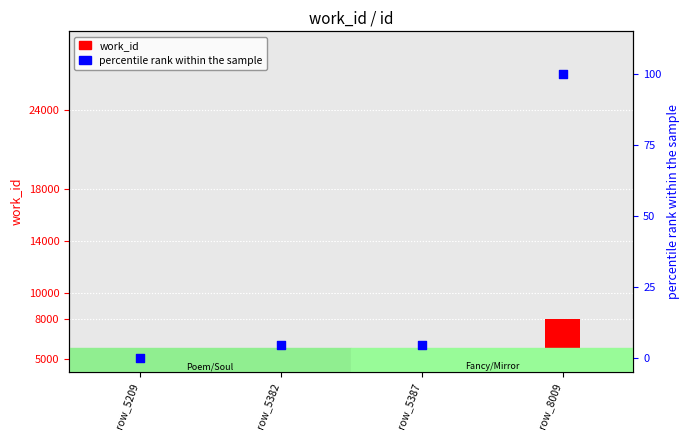

Which series contains the lowest Y value?

percentile rank (id within sample)